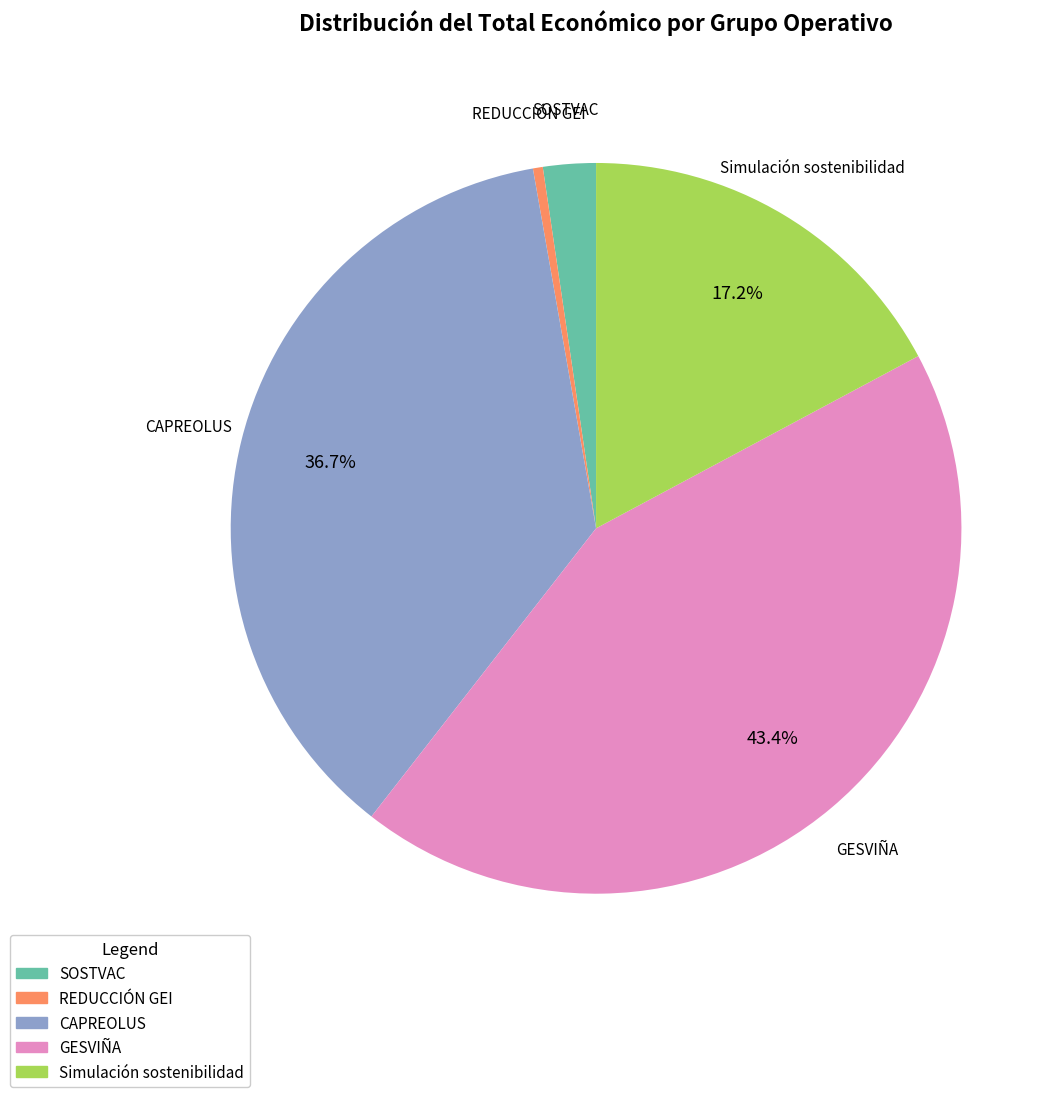

How many segments does this pie chart have?

5